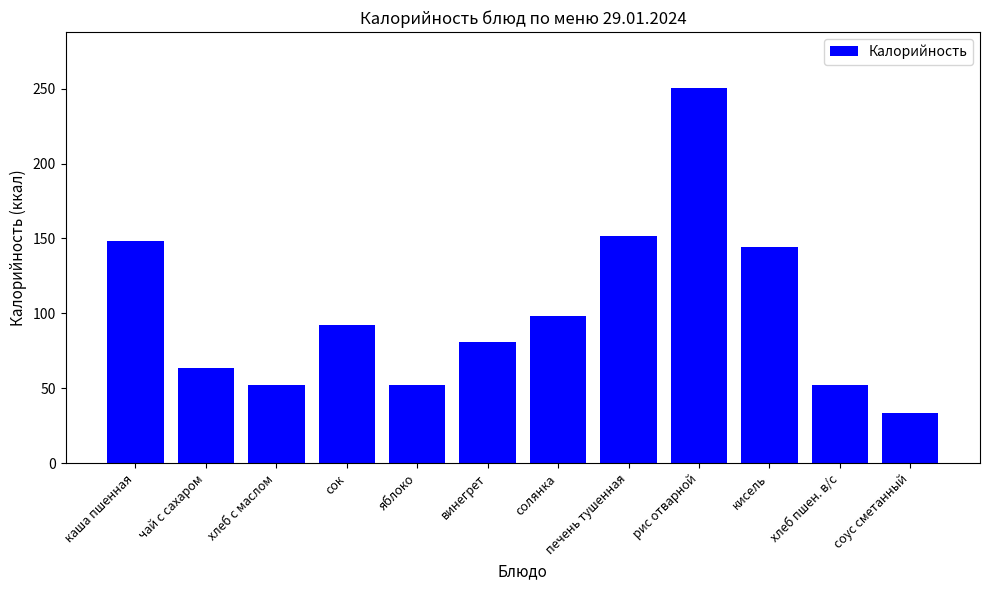

What is the change in value from каша пшенная to чай с сахаром?

-84.8